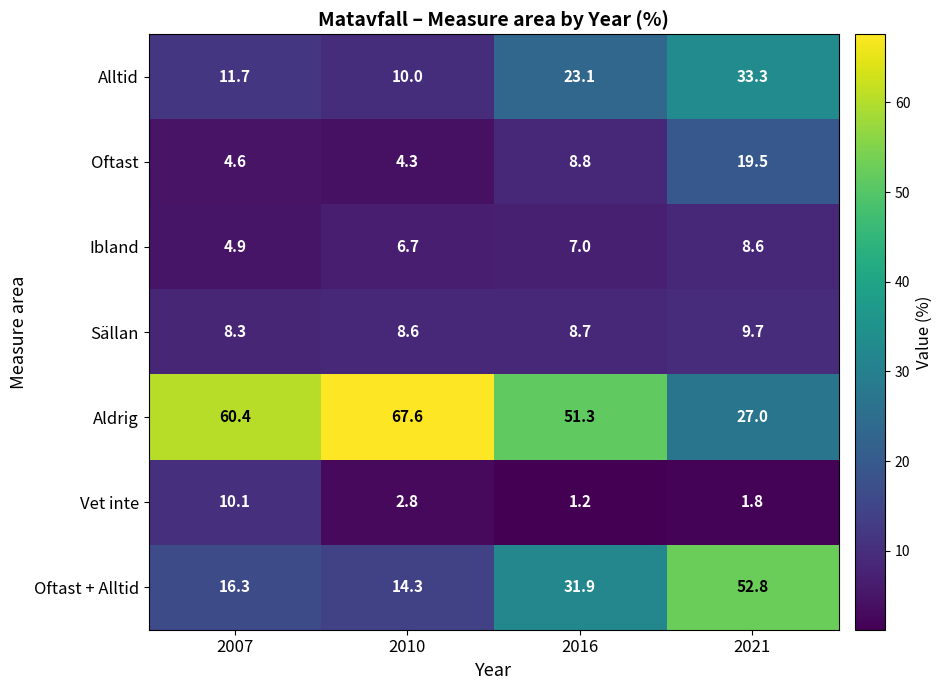

Reading left to right, what are all the values shown in this chart?

Alltid: 11.7	10.0	23.1	33.3
Oftast: 4.6	4.3	8.8	19.5
Ibland: 4.9	6.7	7.0	8.6
Sällan: 8.3	8.6	8.7	9.7
Aldrig: 60.4	67.6	51.3	27.0
Vet inte: 10.1	2.8	1.2	1.8
Oftast + Alltid: 16.3	14.3	31.9	52.8